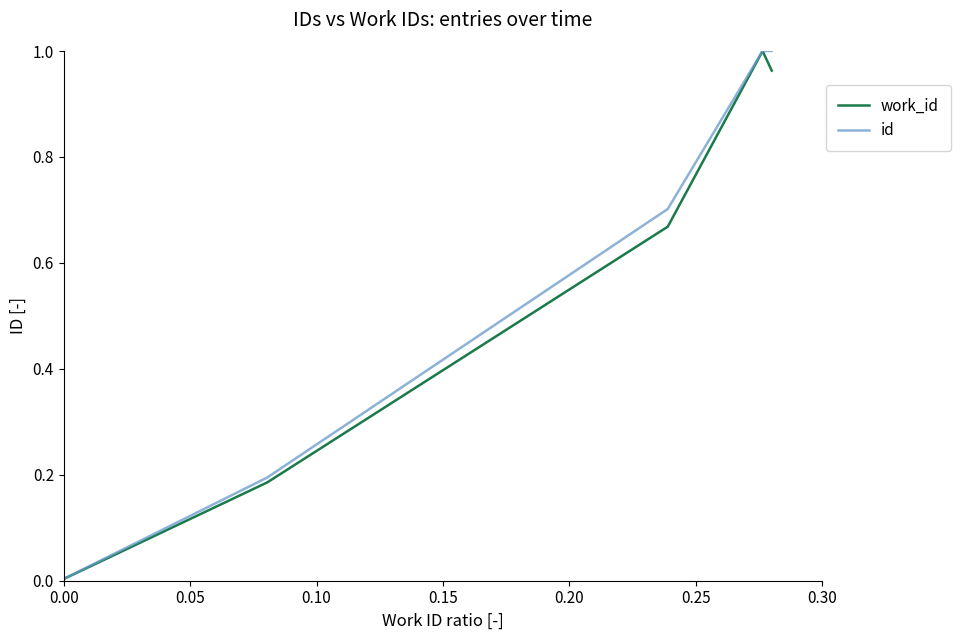

True or false: id and work_id cross at least once.

False